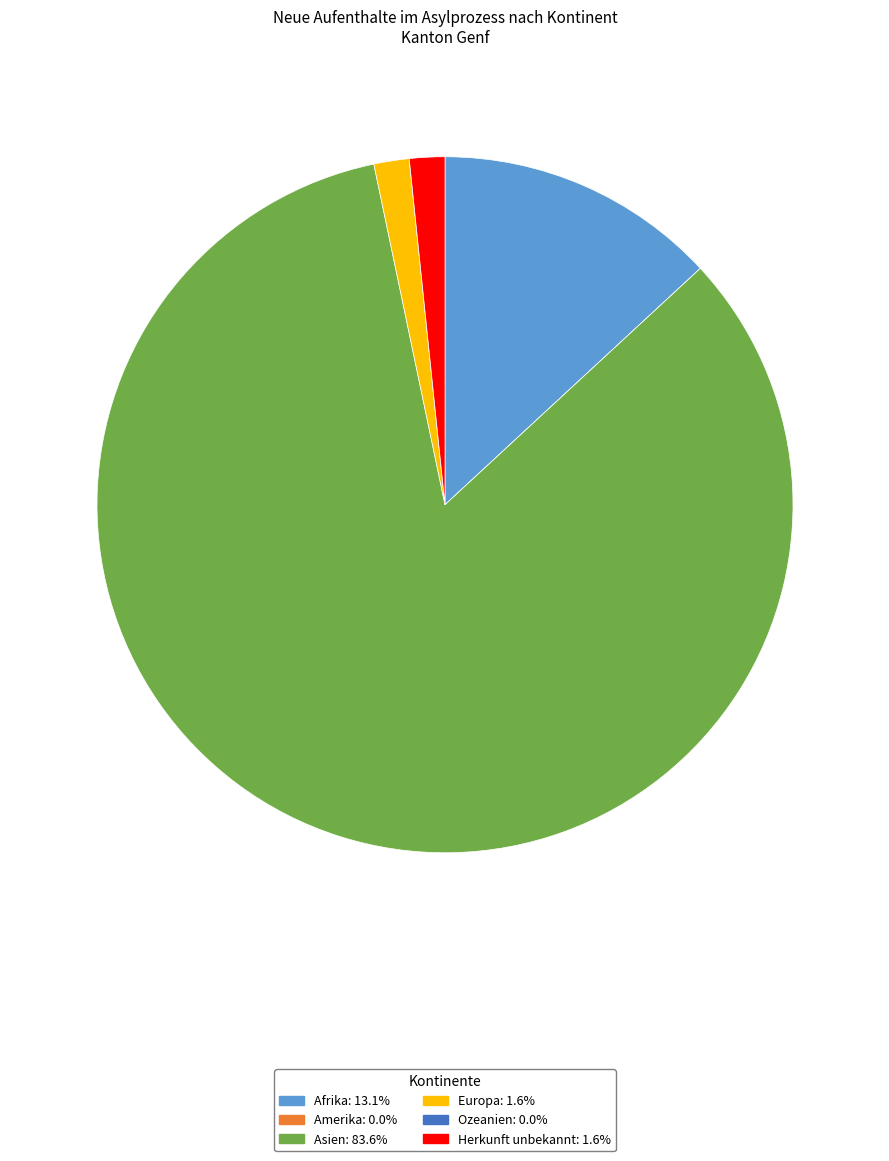

Is Herkunft unbekannt the majority of the pie?

No